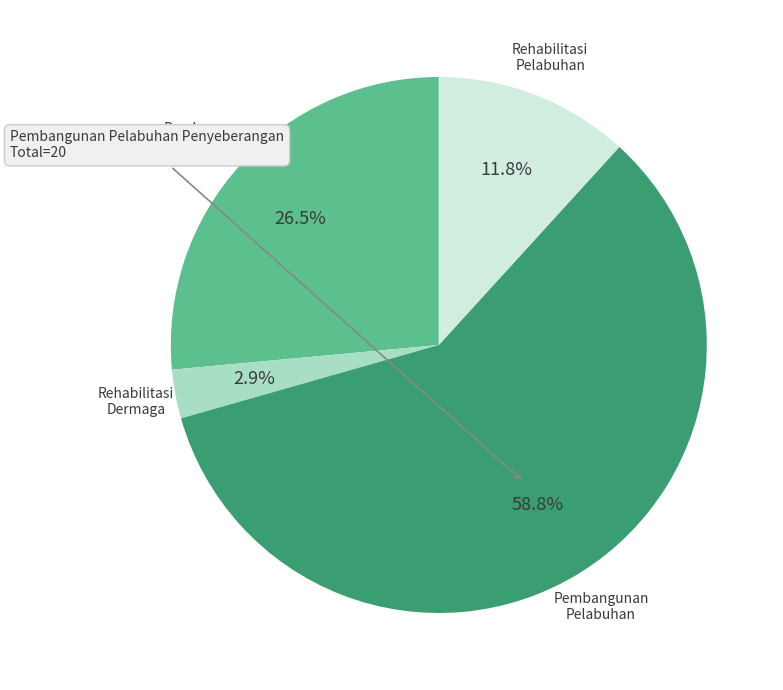

Rank the categories by value from highest to lowest.

Pembangunan Pelabuhan Penyeberangan, Pembangunan Dermaga Sungai, Danau, Rehabilitasi Pelabuhan Penyeberangan, Rehabilitasi Dermaga, Sungai, Danau